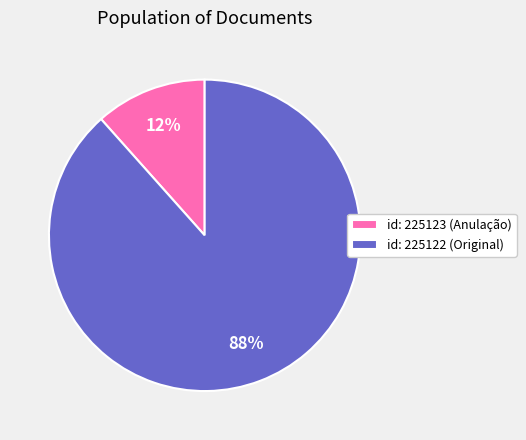

Is the sum of id: 225122 (Original) and id: 225123 (Anulação) greater than half?

Yes